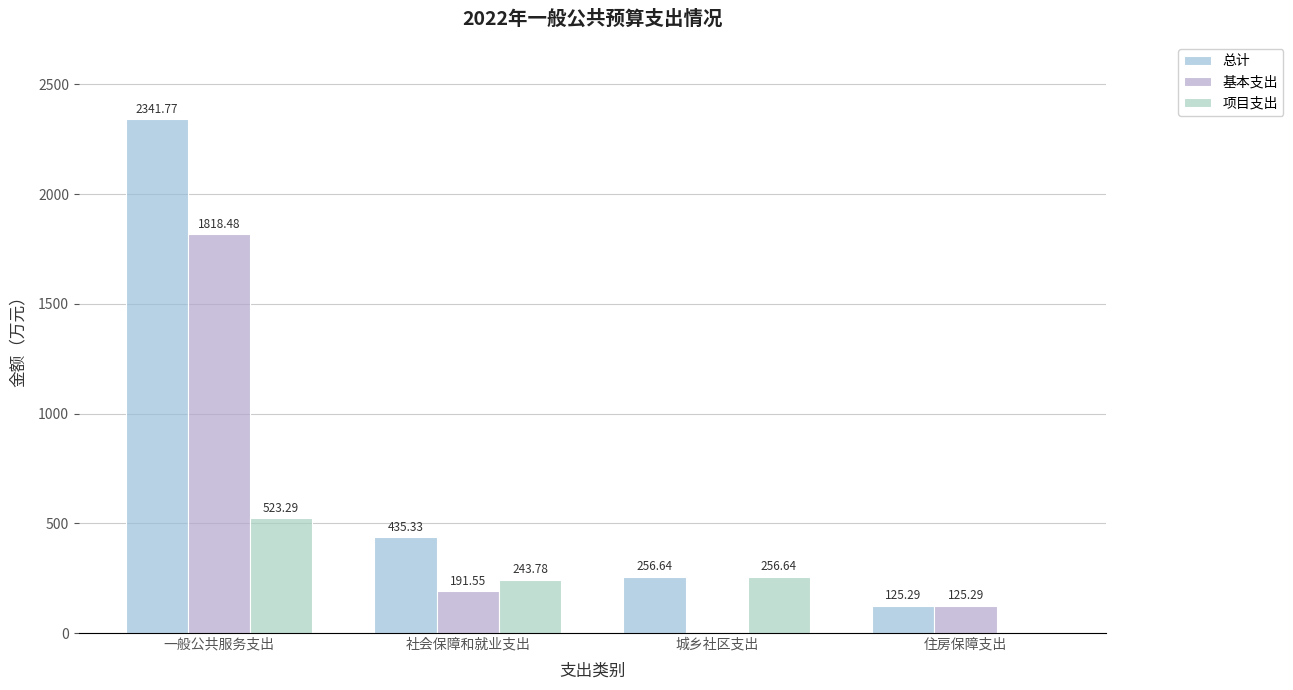

The value of 基本支出 at 住房保障支出 is 181.1. True or false?

False